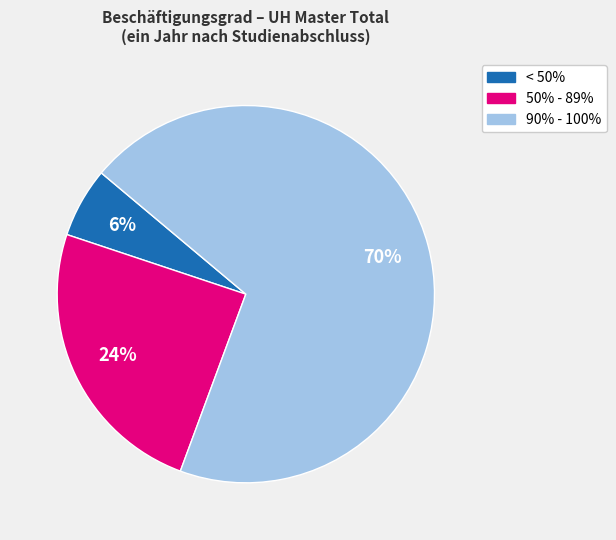

What is the largest slice in the pie chart?

90% - 100%